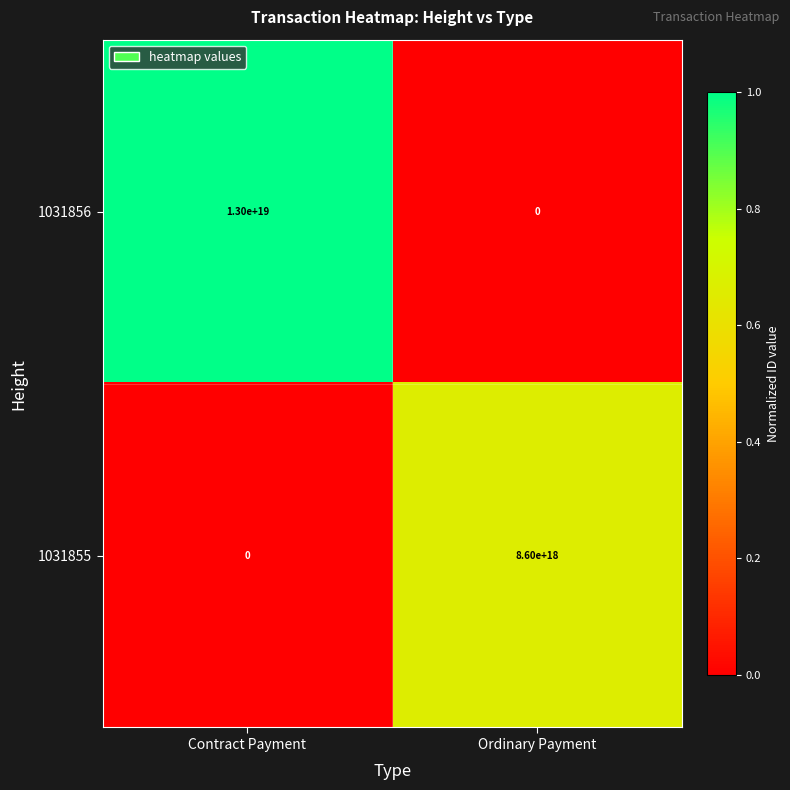

Which series changed the most between Contract Payment and Ordinary Payment?

1031856